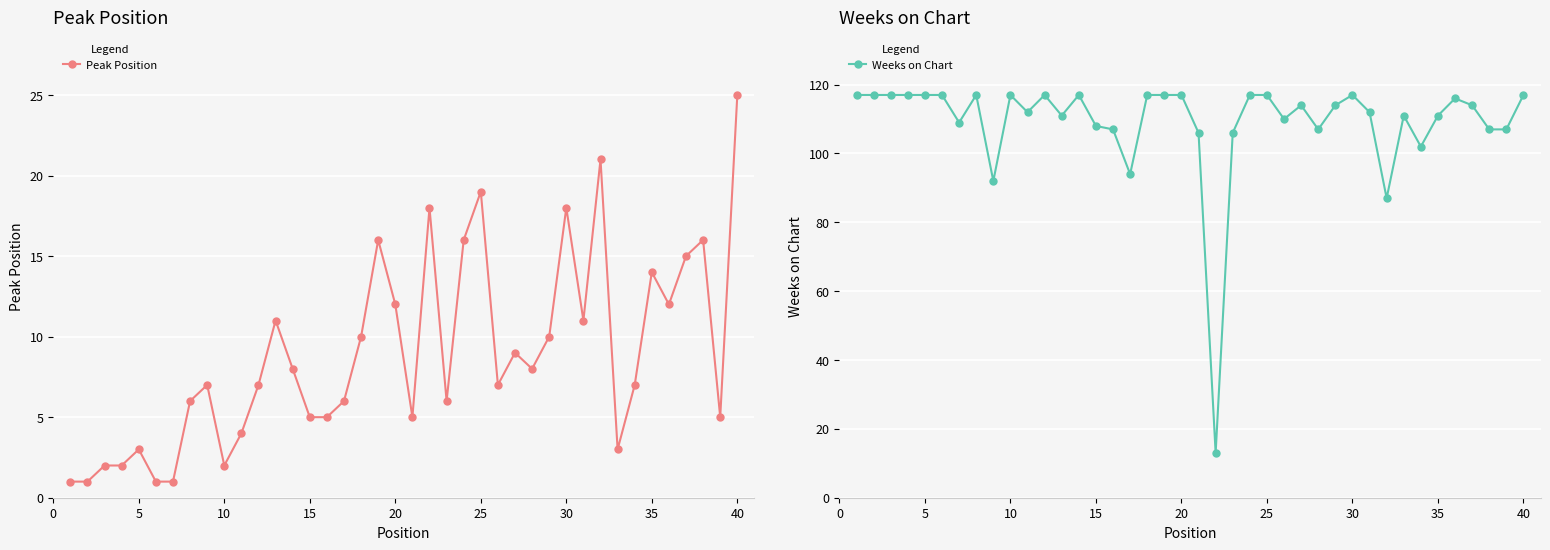

What is the value of the Weeks on Chart point at the 10th from the left?

117